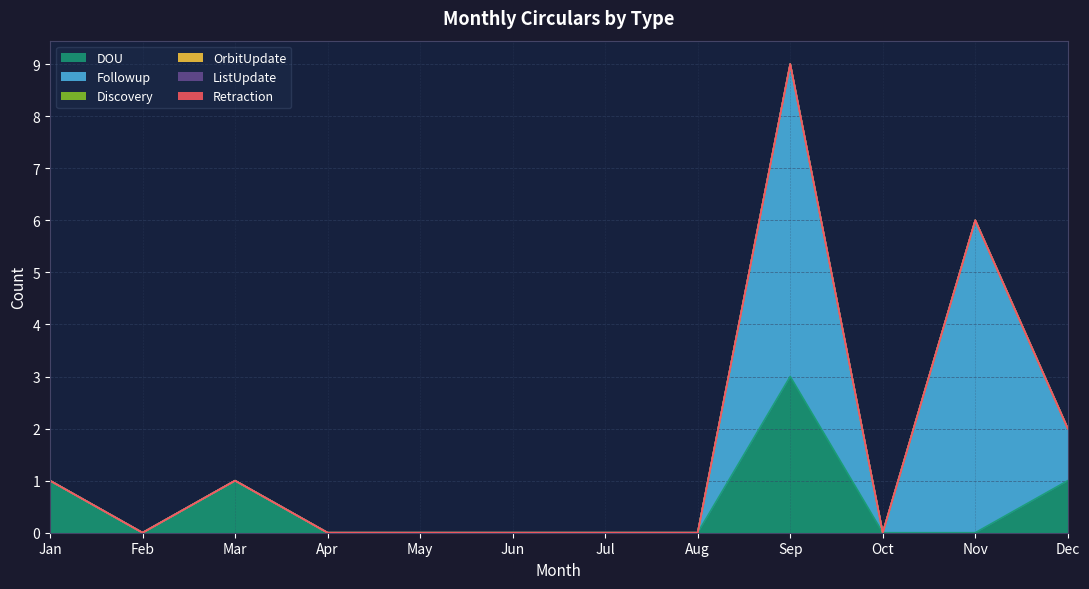

Which has a higher value, Jun or Nov?

Jun